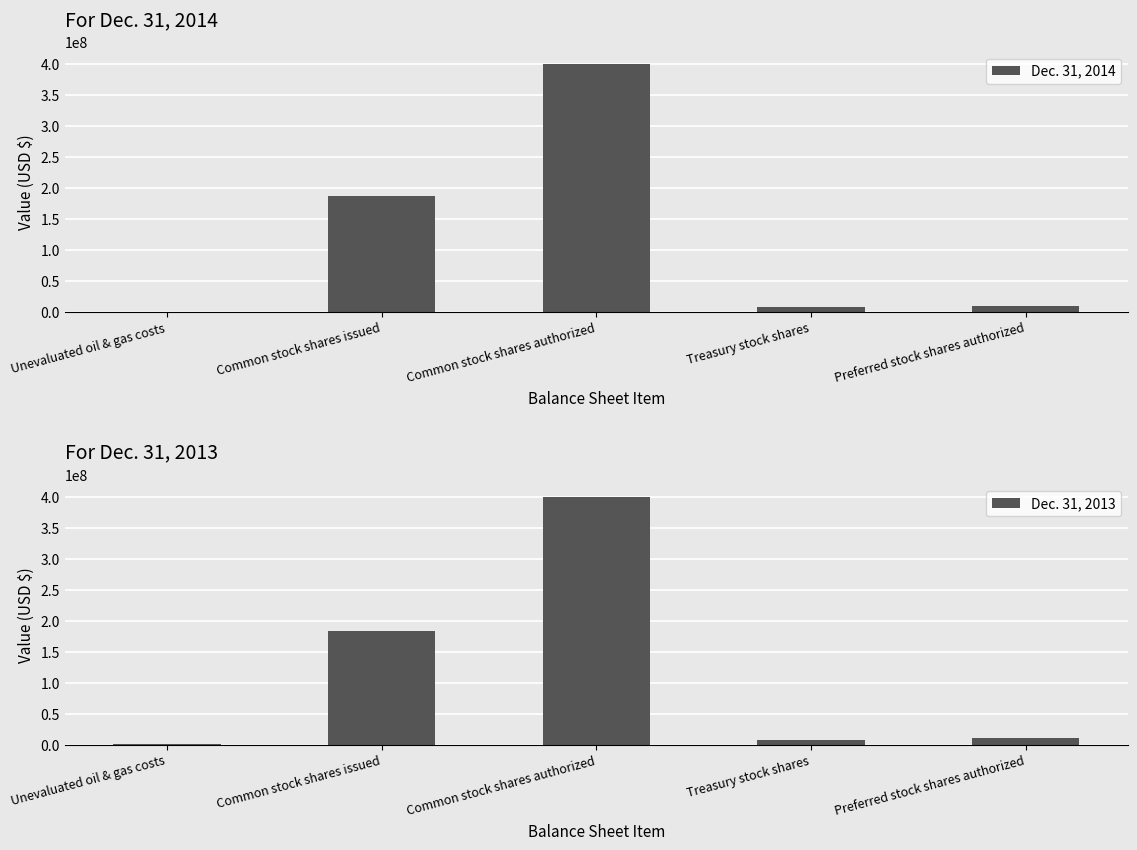

List the series in order of their peak value, lowest first.

Dec. 31, 2014, Dec. 31, 2013